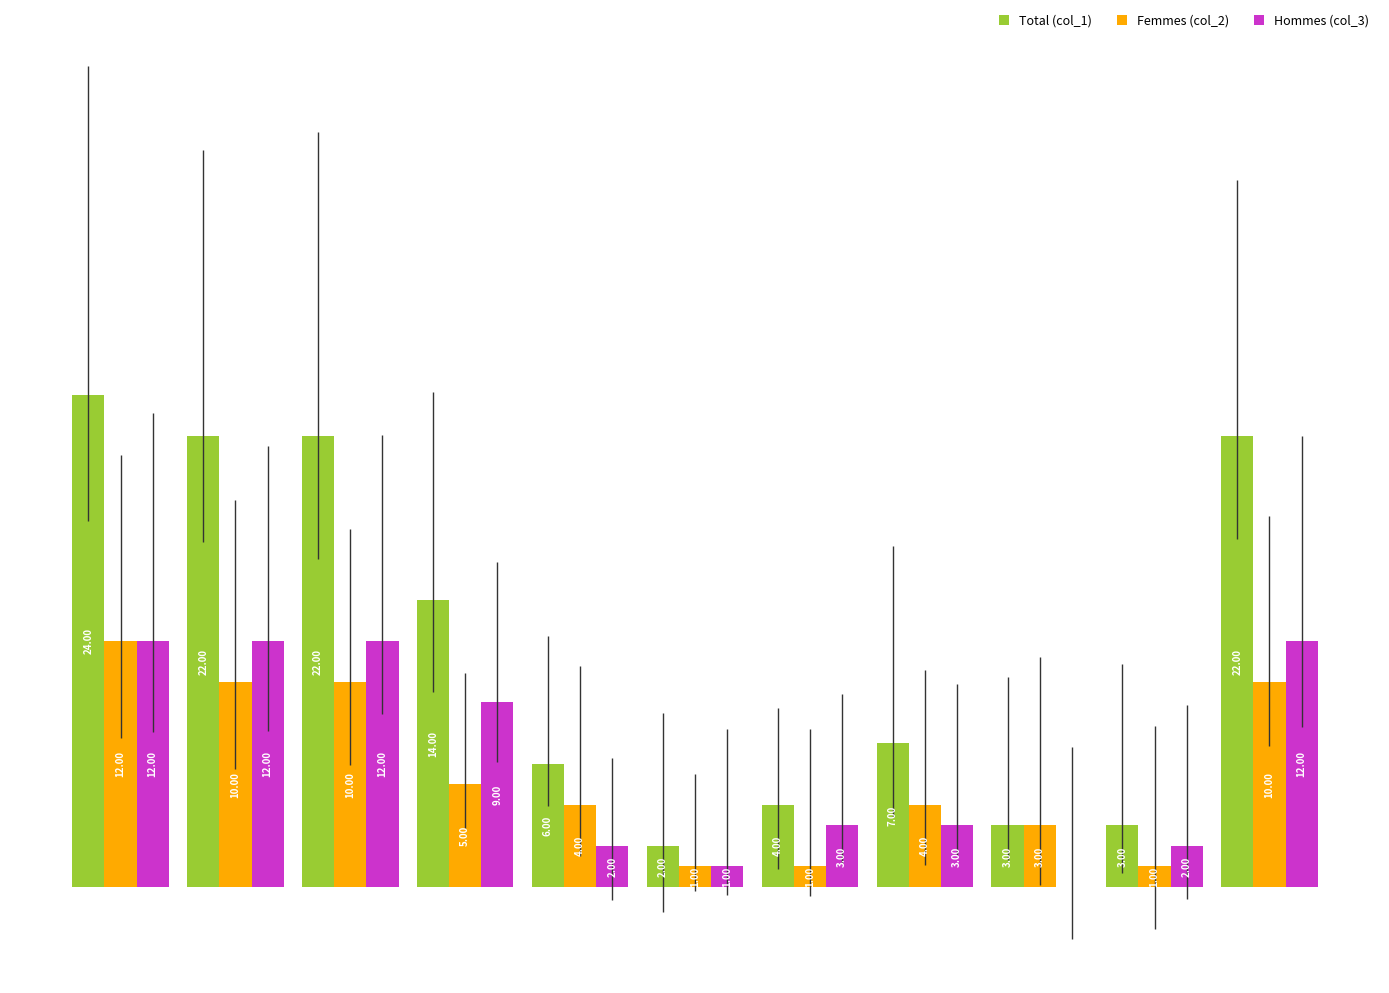

What are all the series names shown in the legend?

Total (col_1), Femmes (col_2), Hommes (col_3)